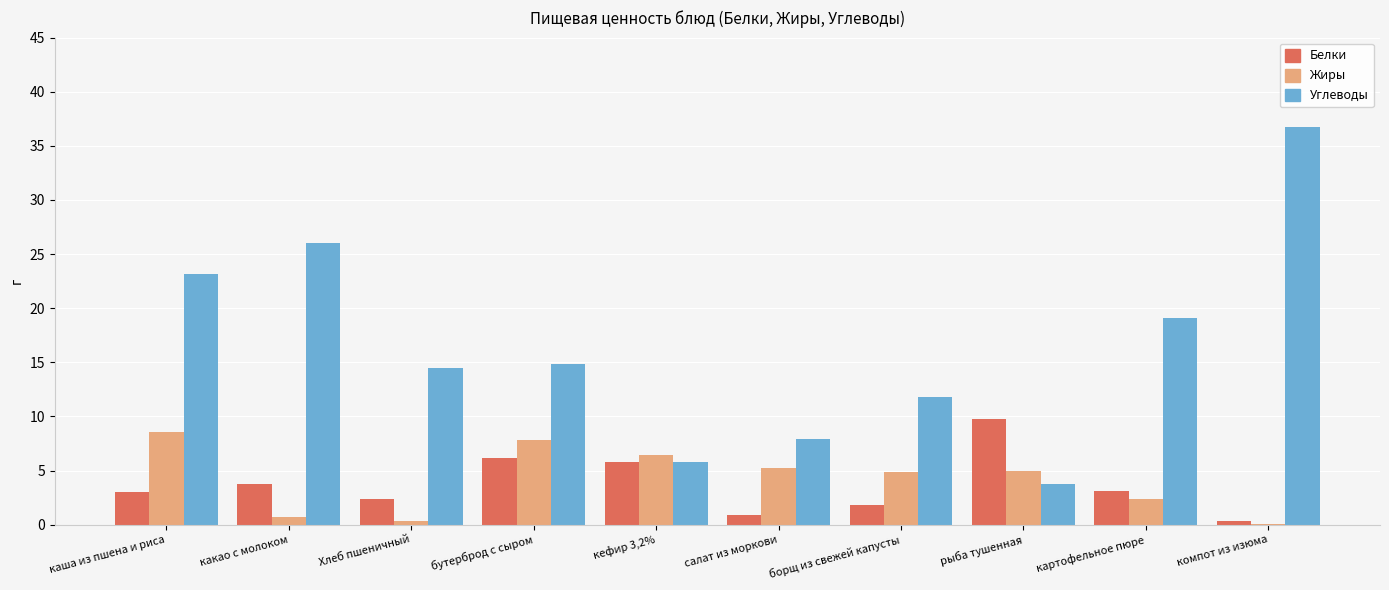

What is the sum of all Углеводы values?

163.6